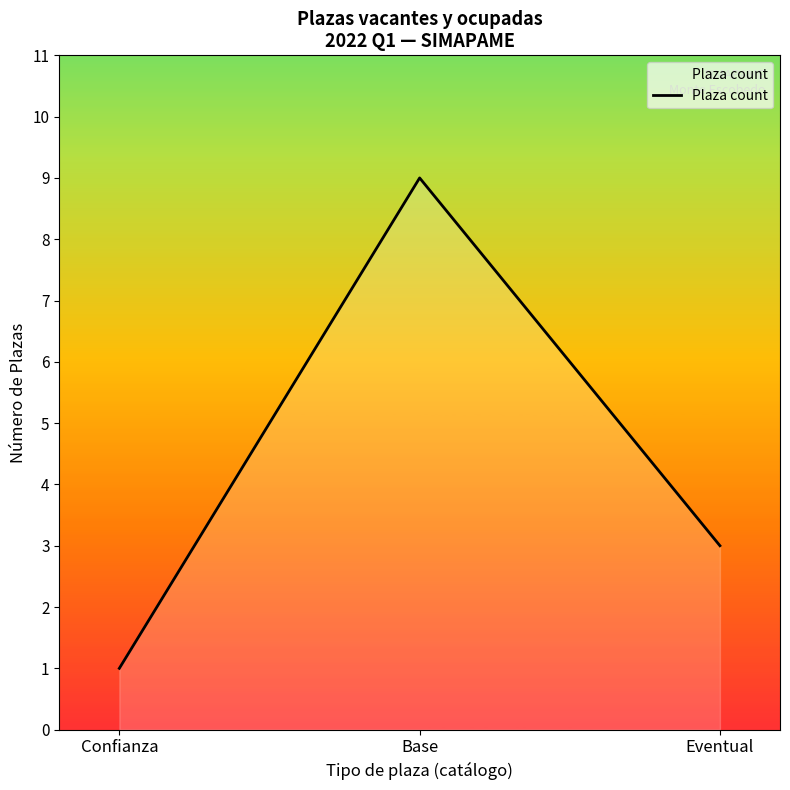

What is the change in value from Base to Eventual?

-6